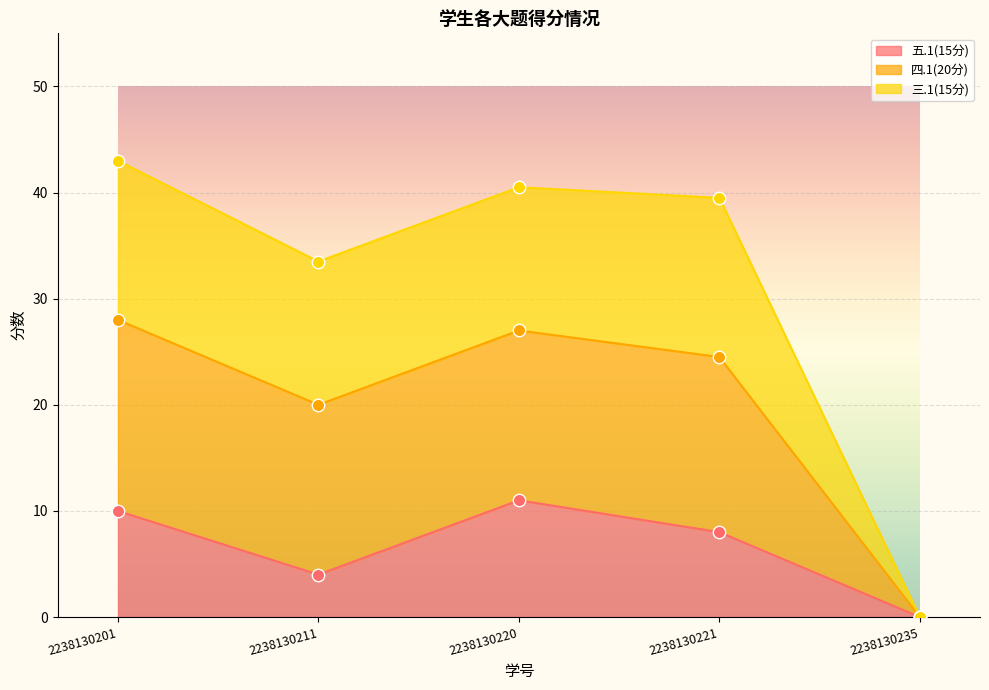

At which category is the sum across all series the highest?

2238130201